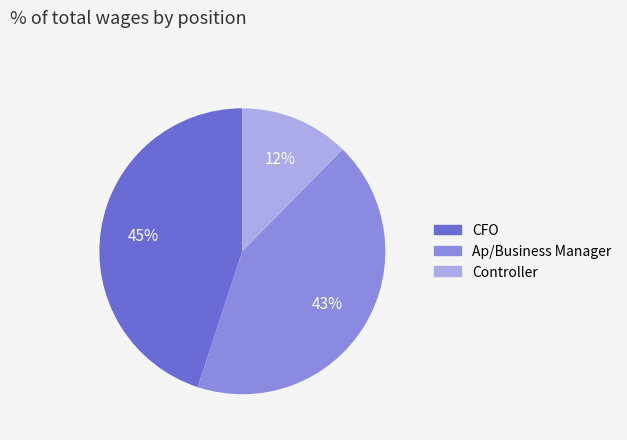

Which category has the biggest portion of the pie?

CFO